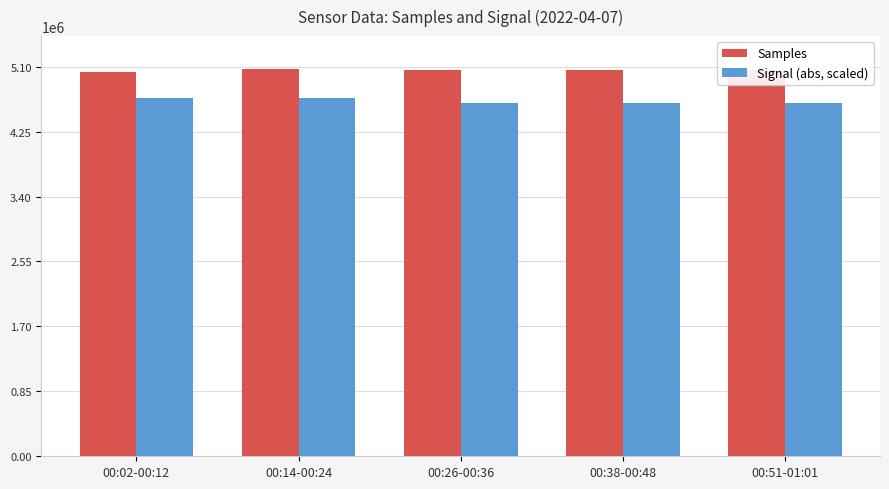

How many series are shown in this chart?

2